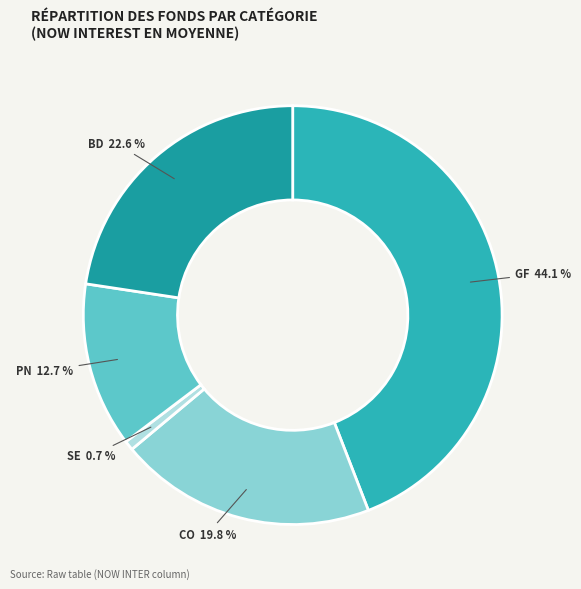

Is there any slice that represents more than half of the pie?

No